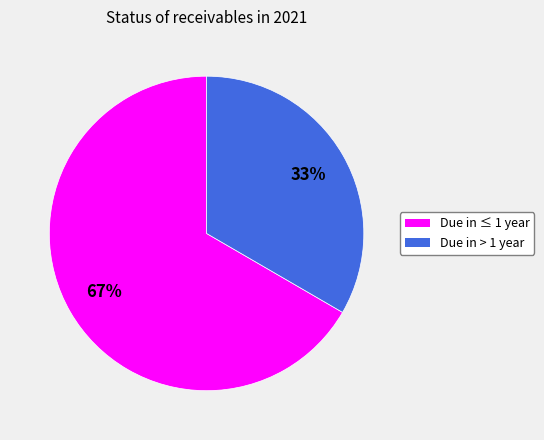

Combined, do Due in > 1 year and Due in ≤ 1 year account for over 50%?

Yes